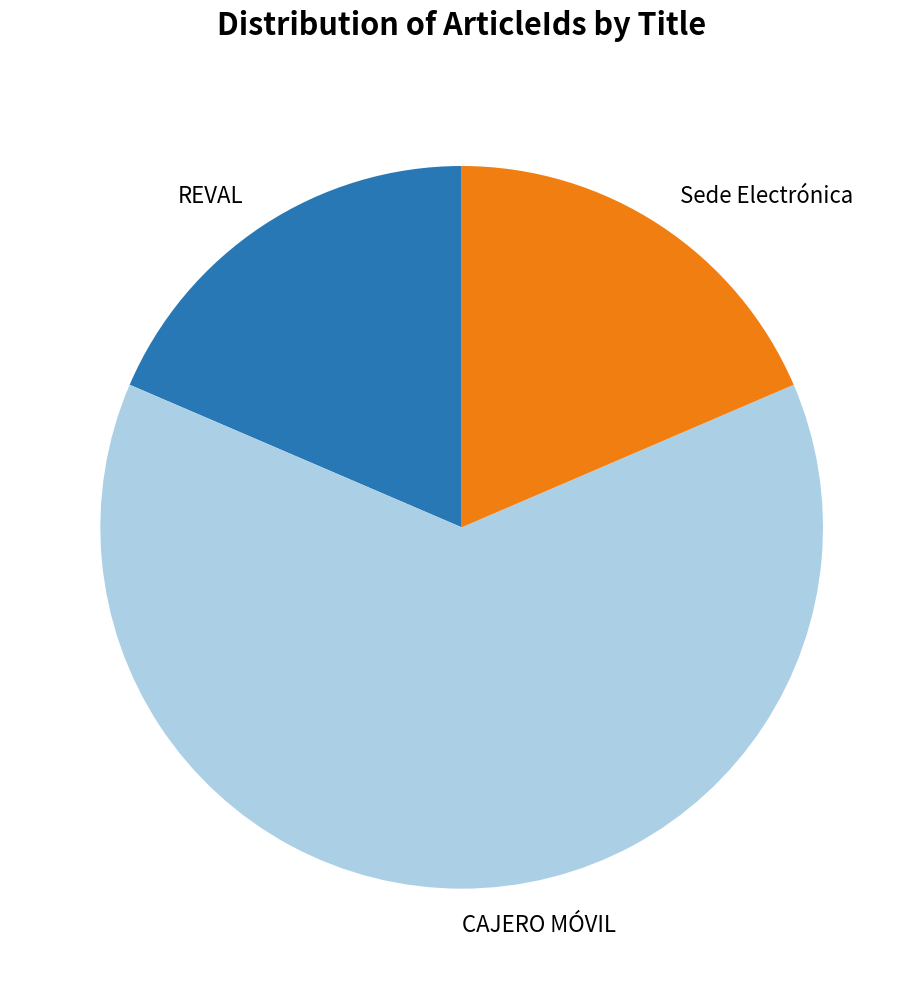

What is the largest slice in the pie chart?

CAJERO MÓVIL